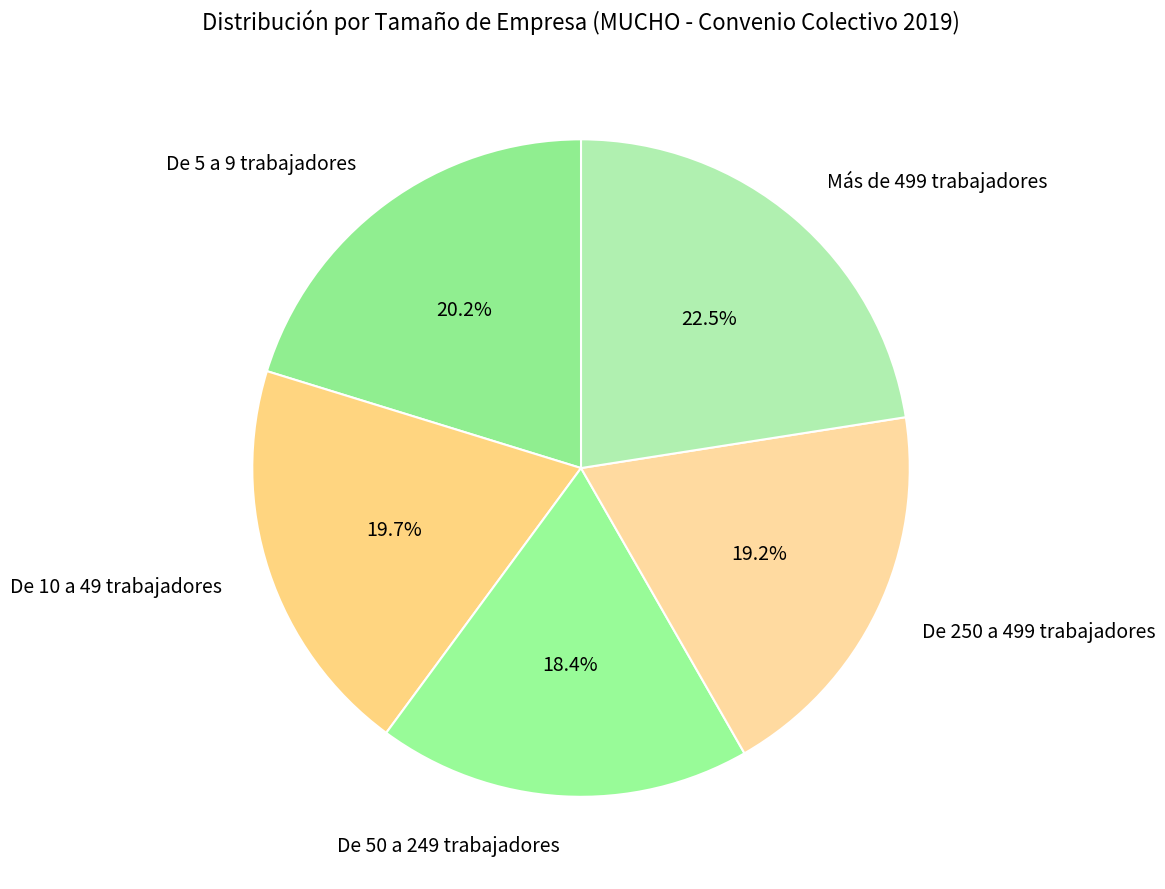

Is it true that De 50 a 249 trabajadores is 10% of the pie?

False